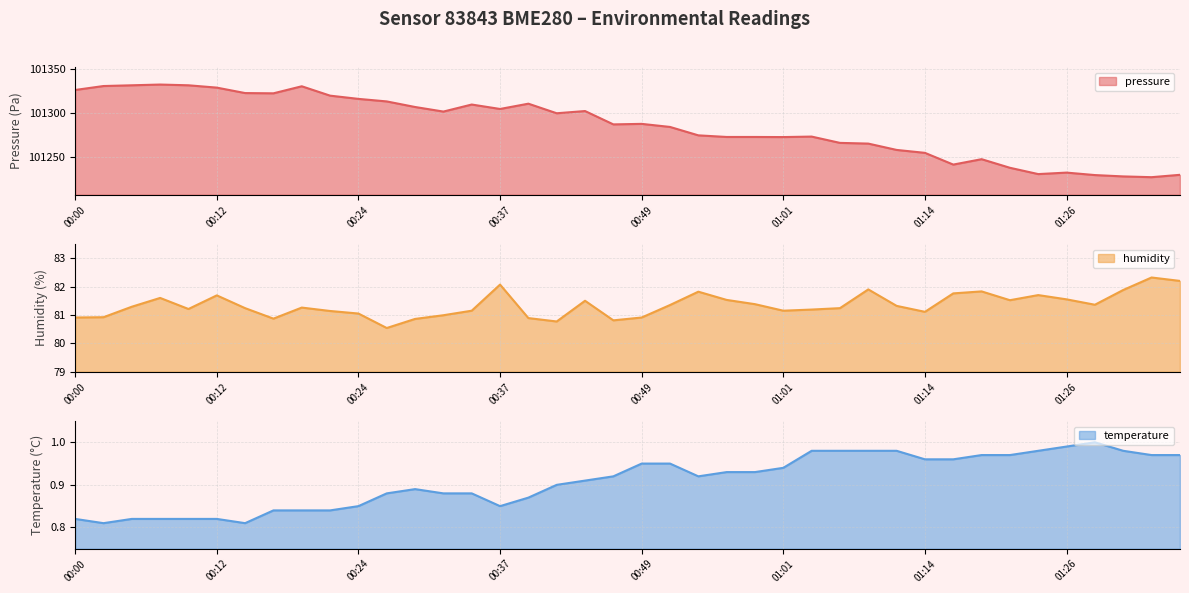

Does the chart have visible grid lines?

Yes